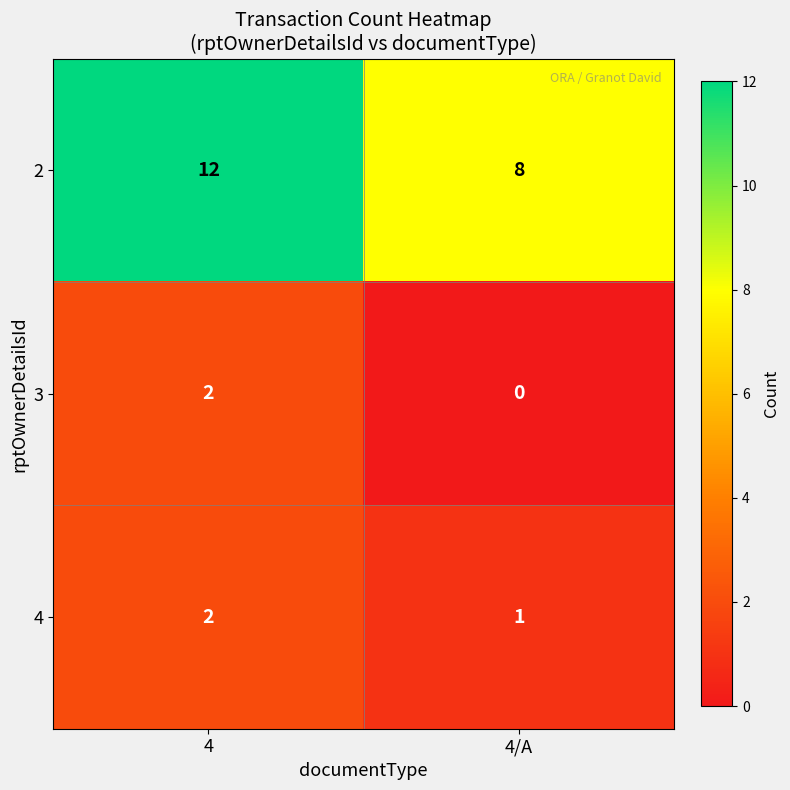

What is the maximum value for 2?

12